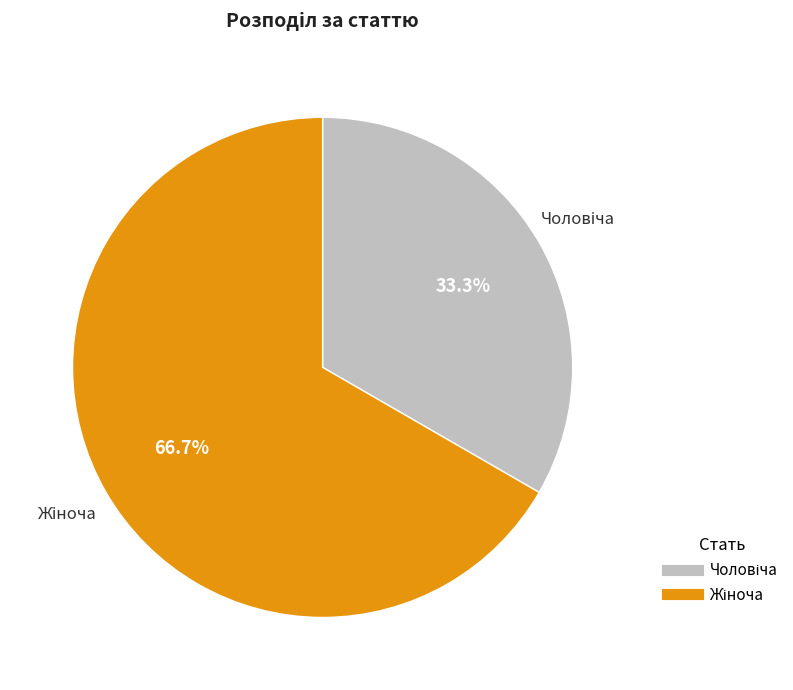

Is there a majority slice in this chart?

Yes